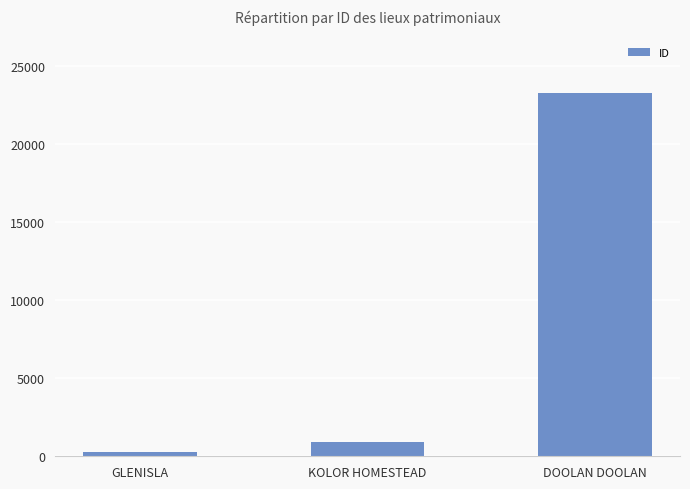

What is the change in value from GLENISLA to KOLOR HOMESTEAD?

+642